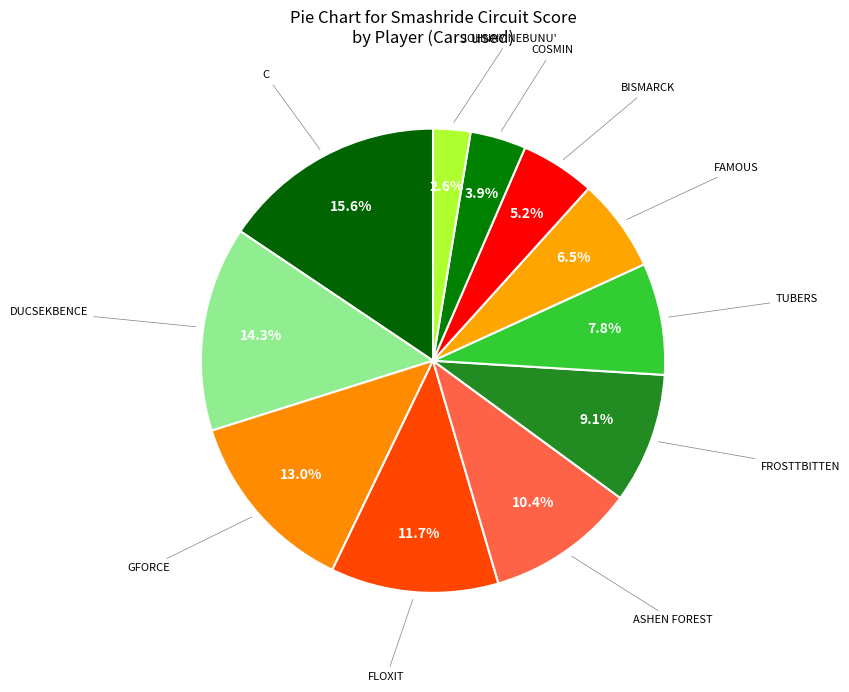

How many slices are in this pie chart?

11